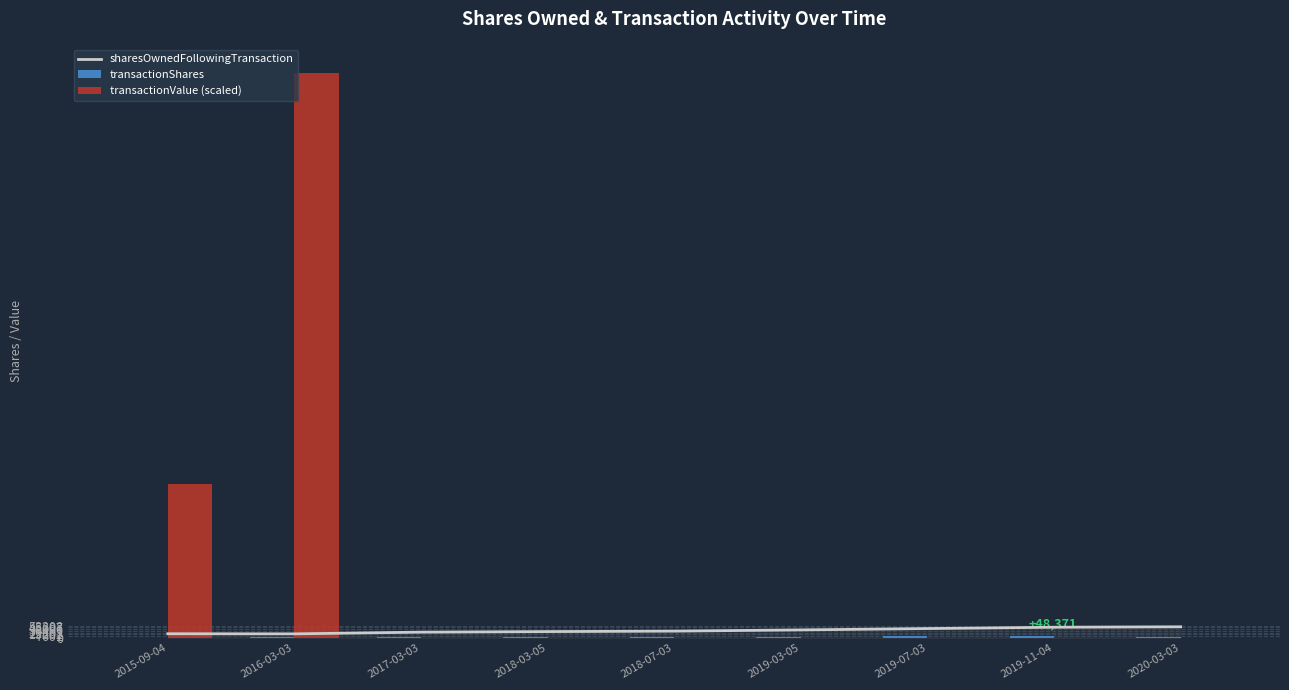

At 2019-03-05, list the series in order from smallest to largest.

transactionValue (scaled), transactionShares, sharesOwnedFollowingTransaction